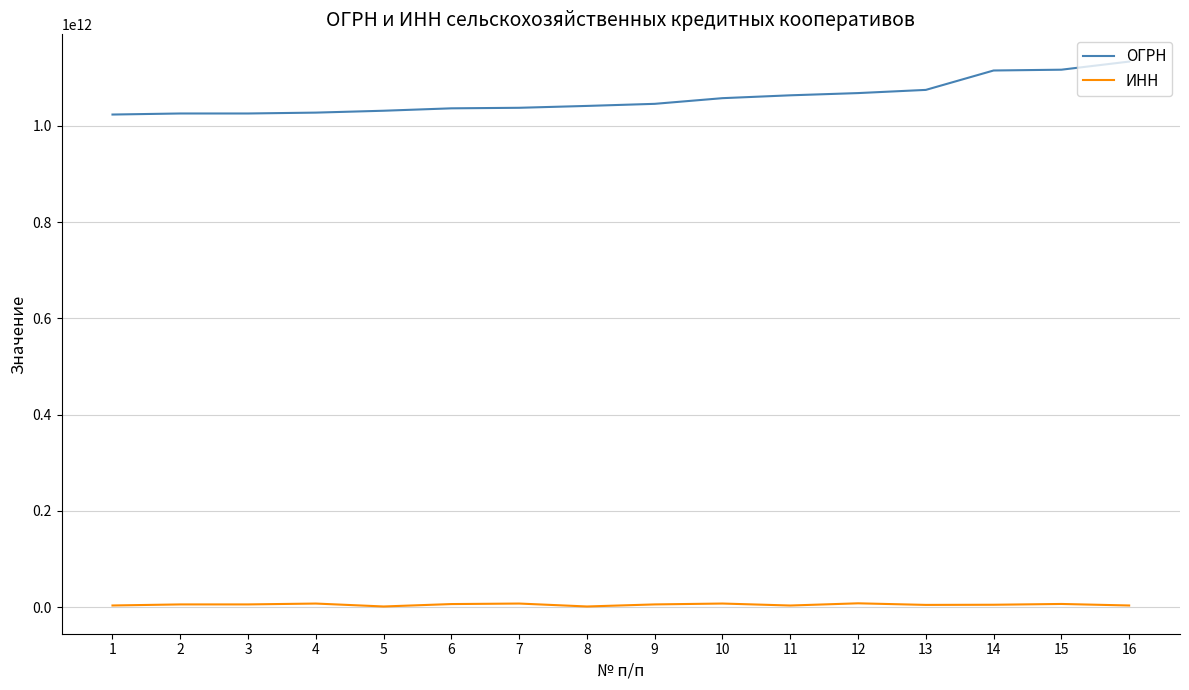

True or false: ОГРН has a value of 1586710922669 at 4.

False